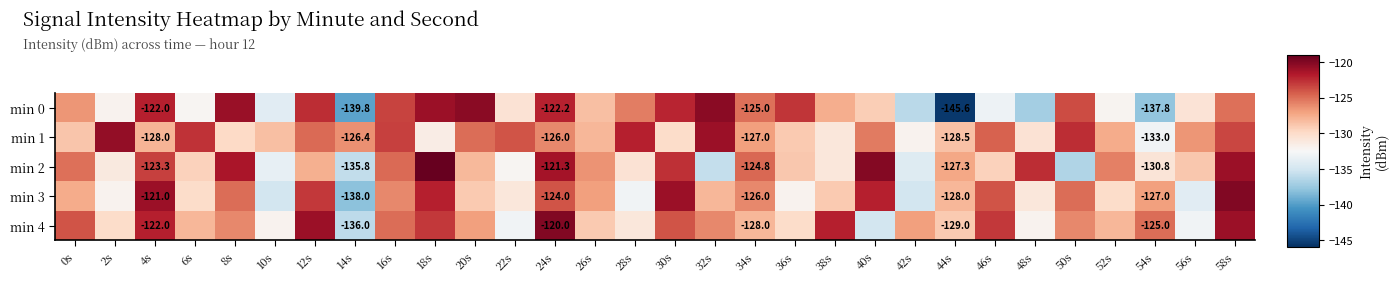

Count the number of categories in the chart.

30